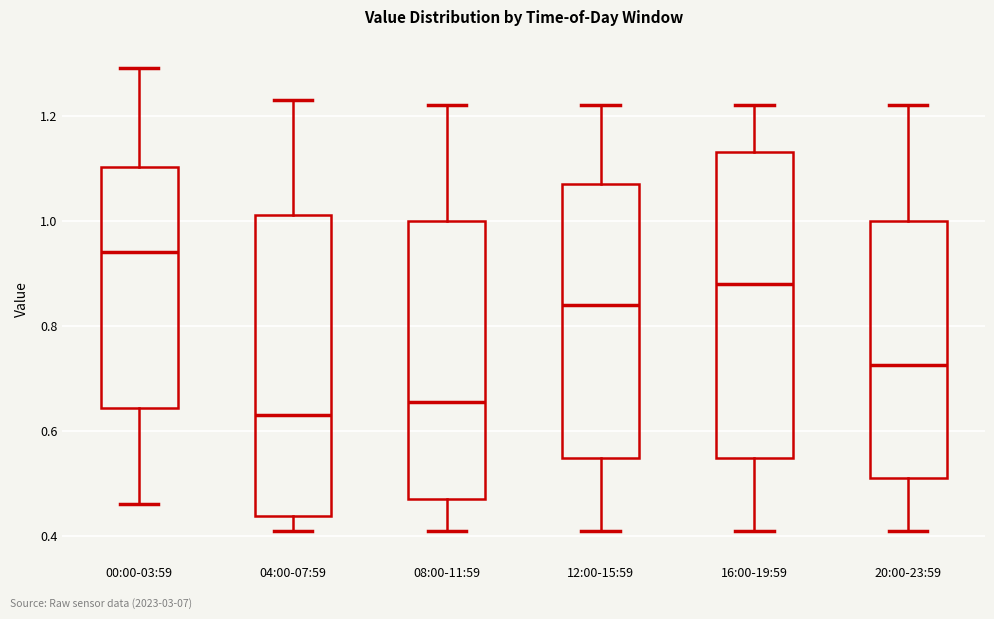

Where does the median line of the box for 00:00-03:59 sit on the y-axis? The values are not printed on the chart, so give them approximately, as read against the axis.

0.94